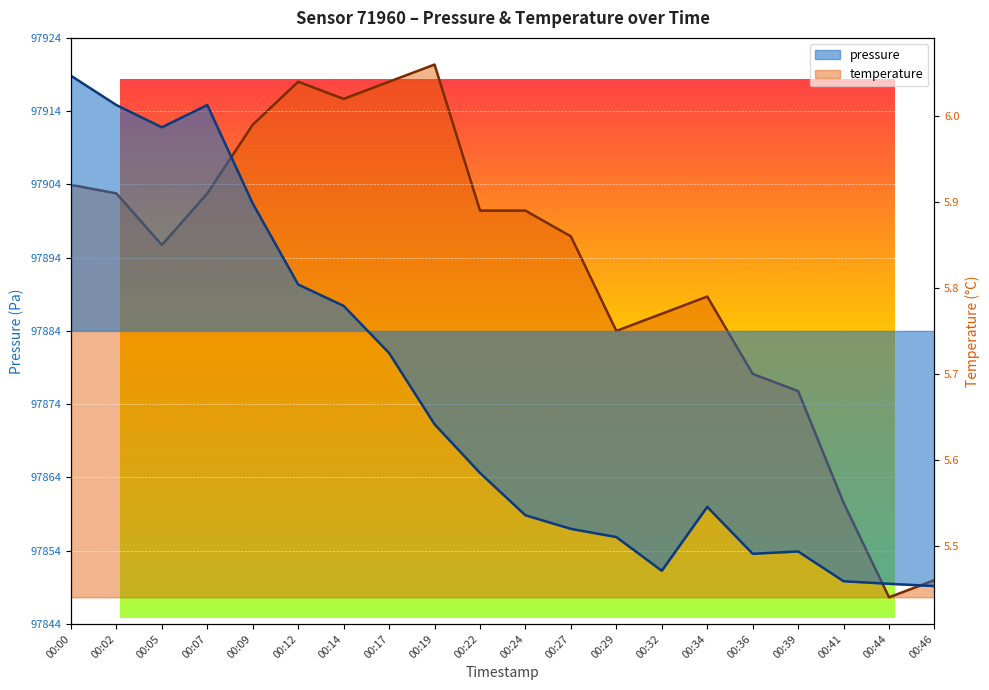

Rank the series by their maximum value, from highest to lowest.

pressure, temperature